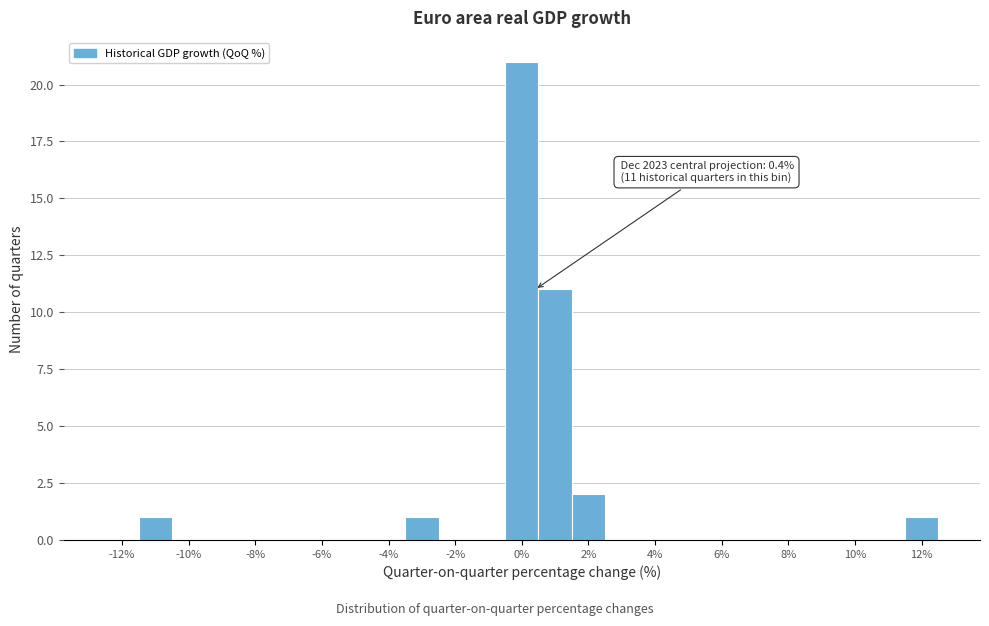

Which range on the x-axis has the tallest bar?

-0.5 to 0.5